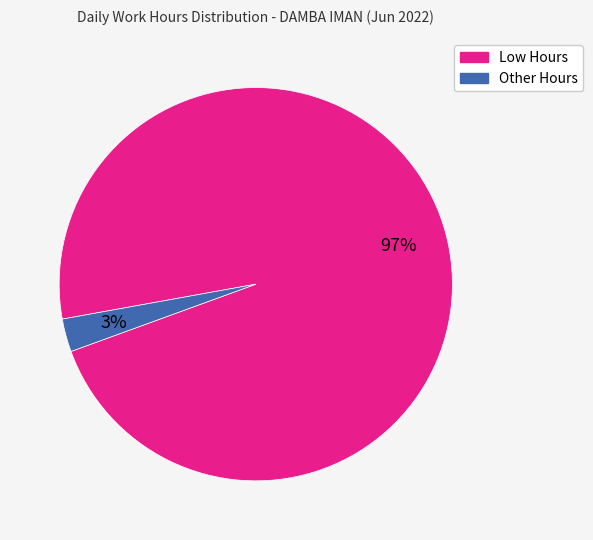

Count the number of slices in the pie.

2